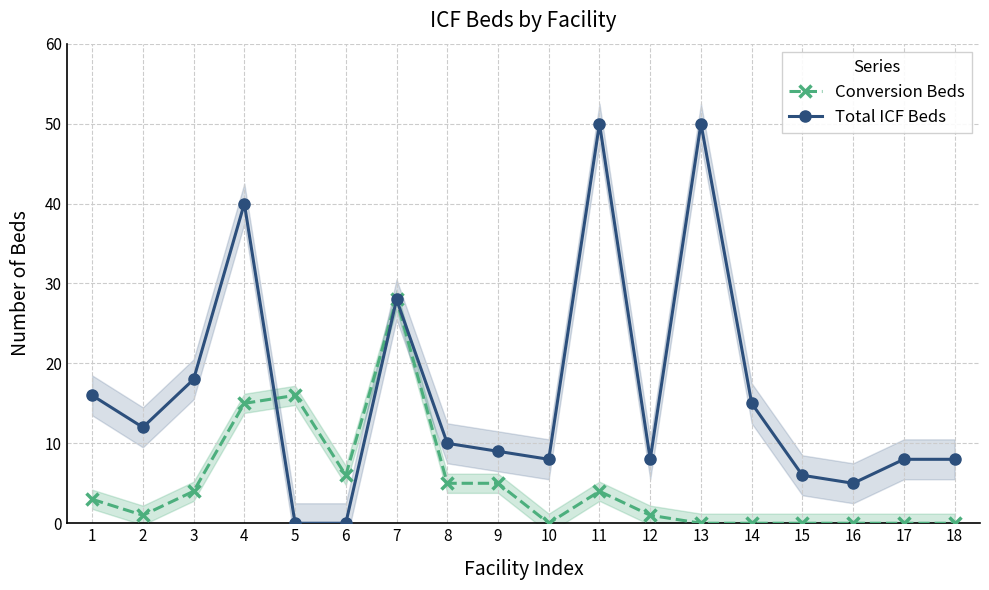

Between 11 and 13, which series saw the biggest shift?

Conversion Beds